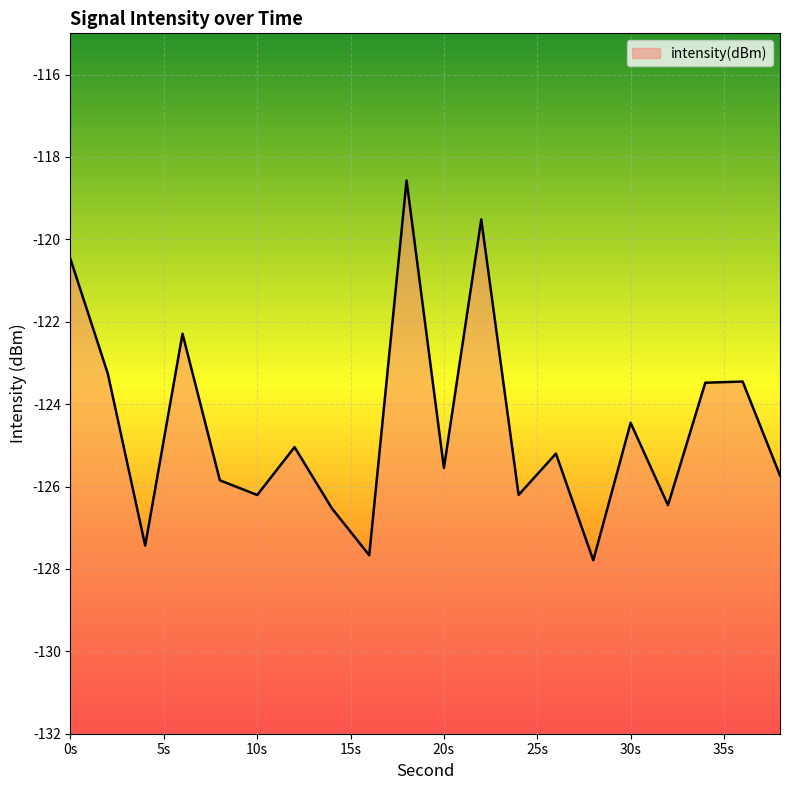

What is the difference between the maximum and minimum values?

9.2